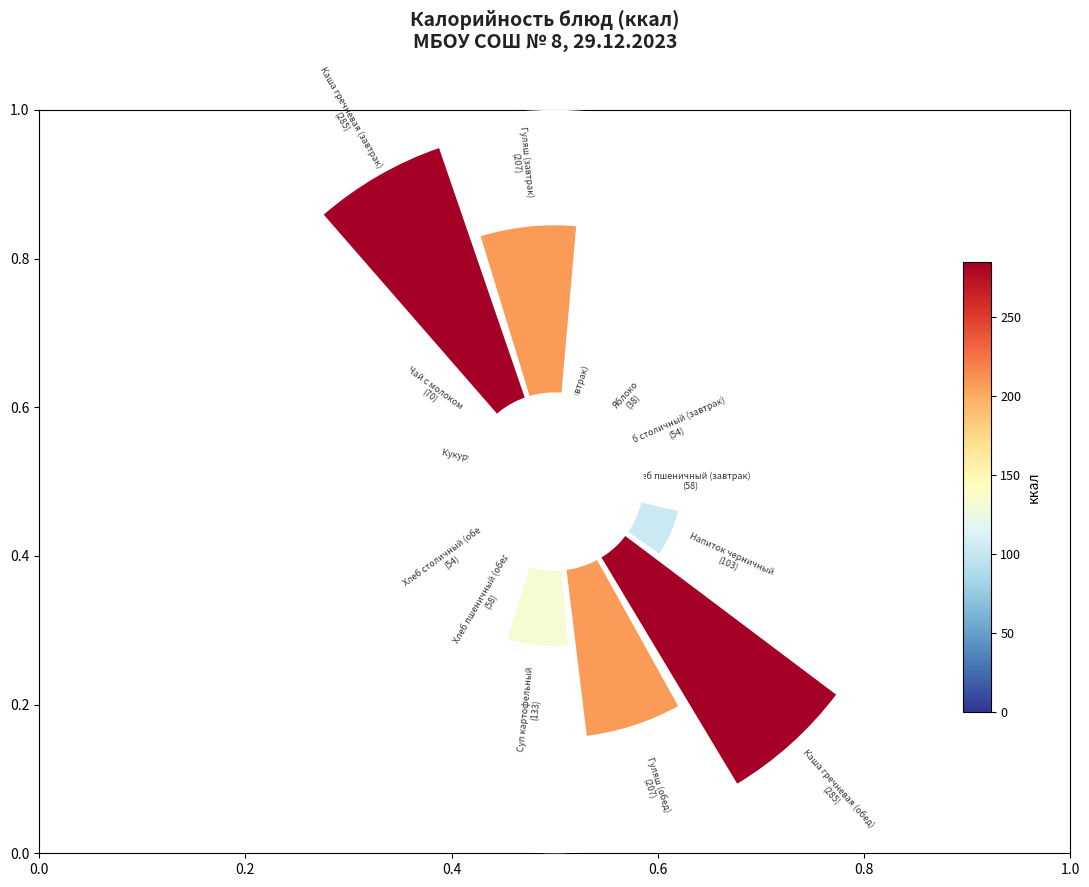

How many slices are in this pie chart?

15